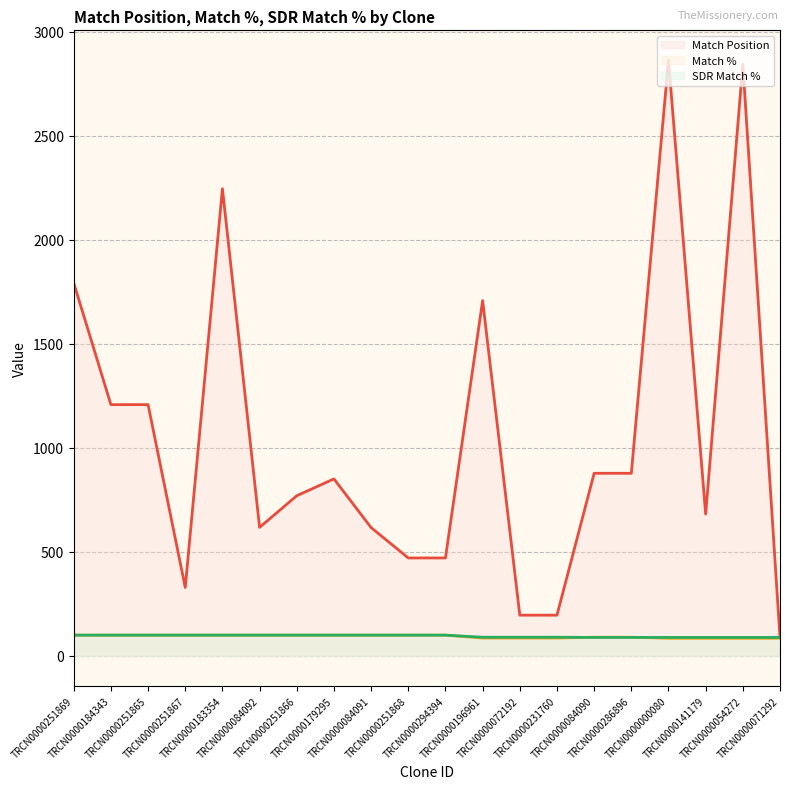

What position from the left is TRCN0000071292?

20